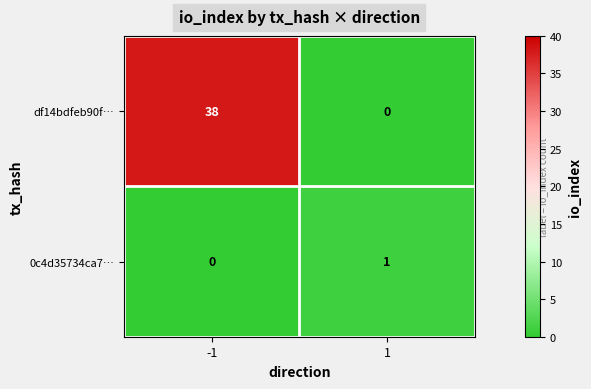

What is the maximum value shown in the chart?

38